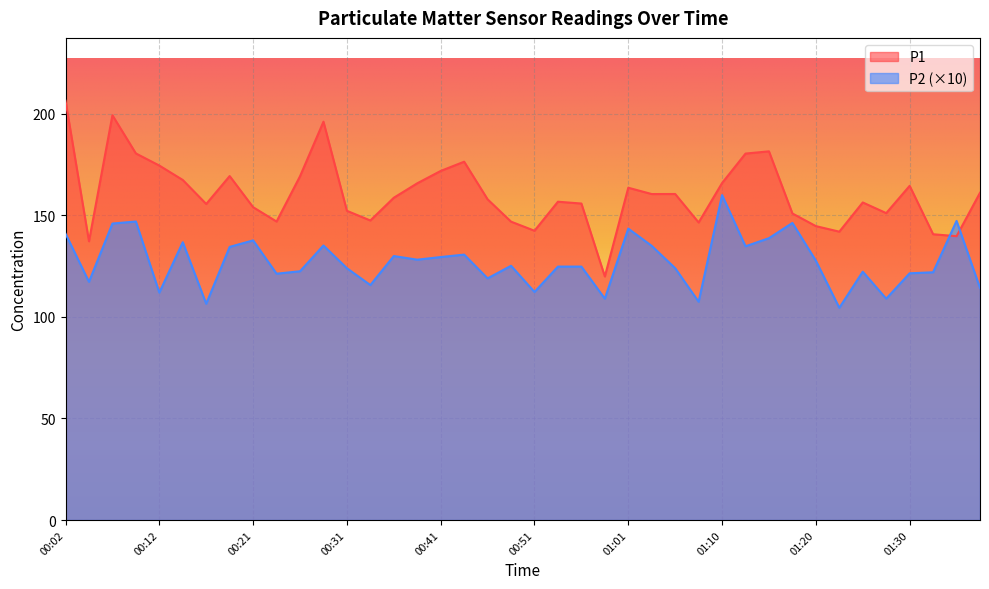

What is the label of the 3rd point from the right?

01:32